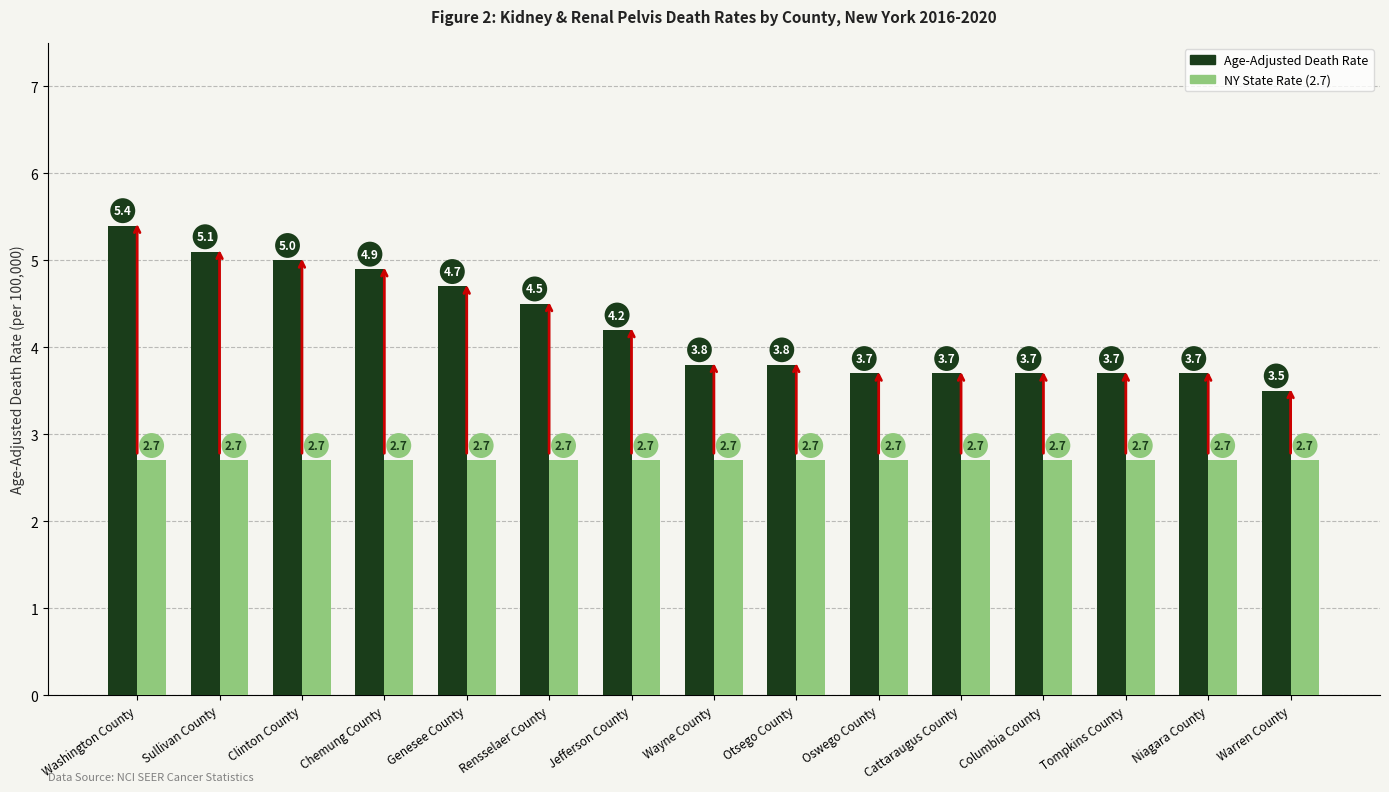

Reading left to right, extract all data points from this chart.

Age-Adjusted Death Rate: 5.4	5.1	5.0	4.9	4.7	4.5	4.2	3.8	3.8	3.7	3.7	3.7	3.7	3.7	3.5
NY State Rate (2.7): 2.7	2.7	2.7	2.7	2.7	2.7	2.7	2.7	2.7	2.7	2.7	2.7	2.7	2.7	2.7